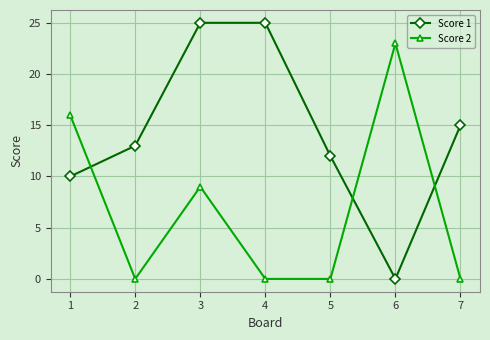

Rank the series by their average value, from lowest to highest.

Score 2, Score 1